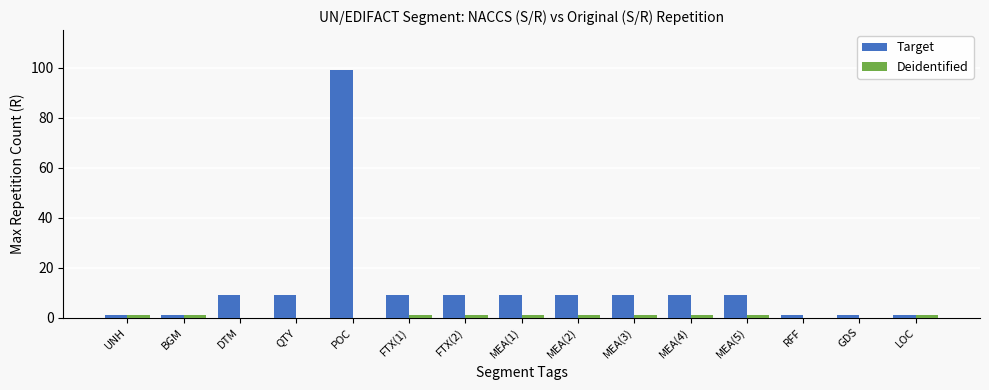

Between BGM and MEA(1), which series saw the biggest shift?

Target